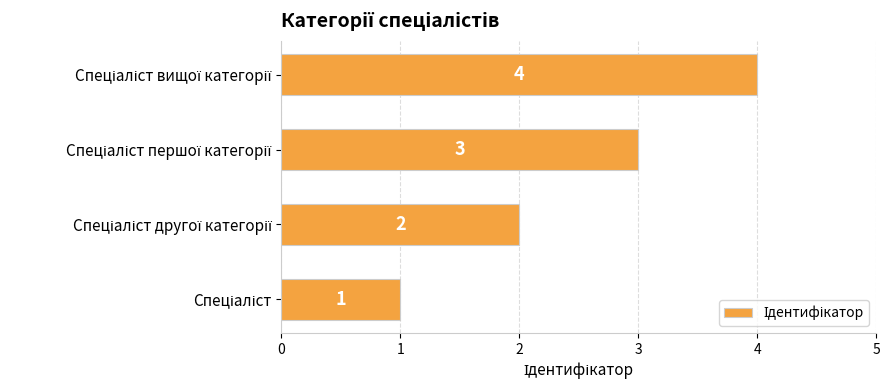

What is the greatest value displayed?

4